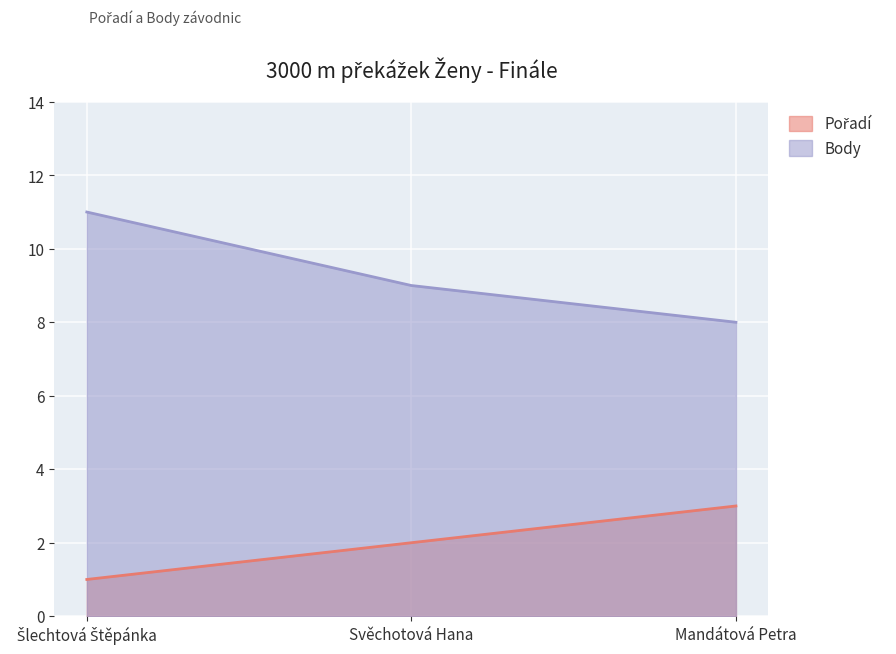

What is the label of the 3rd point from the right?

Šlechtová Štěpánka